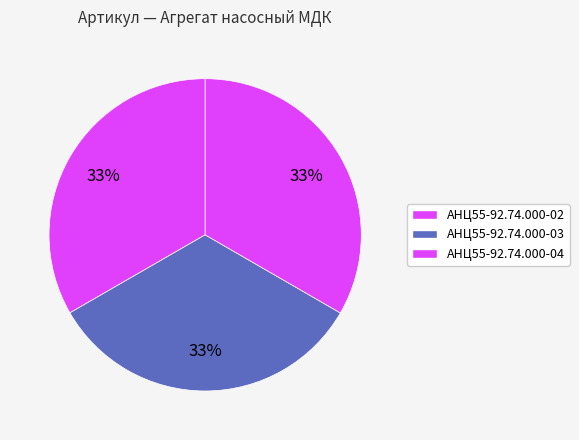

Rank the categories by value from highest to lowest.

АНЦ55-92.74.000-04, АНЦ55-92.74.000-03, АНЦ55-92.74.000-02